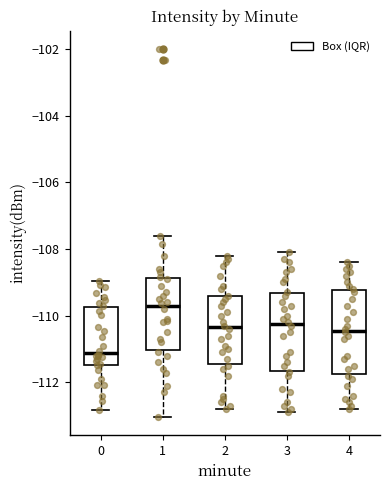

Comparing the boxes themselves (not the whiskers), which one is the tallest?

4